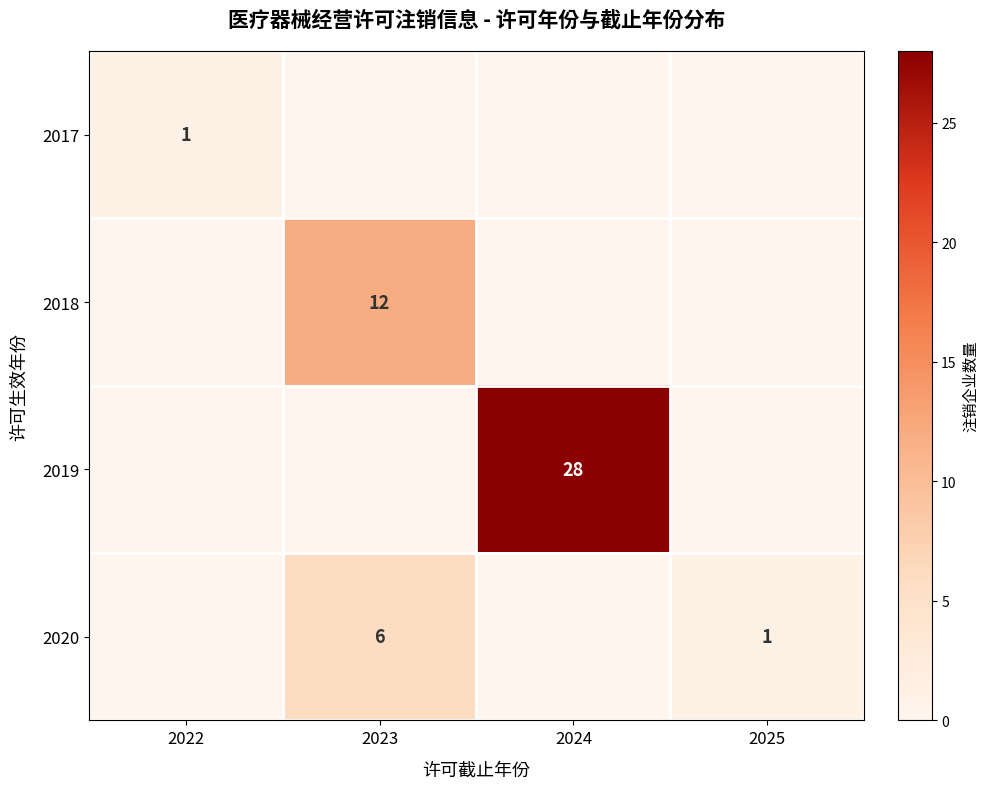

Is it true that 2020 equals 4 at 2023?

False